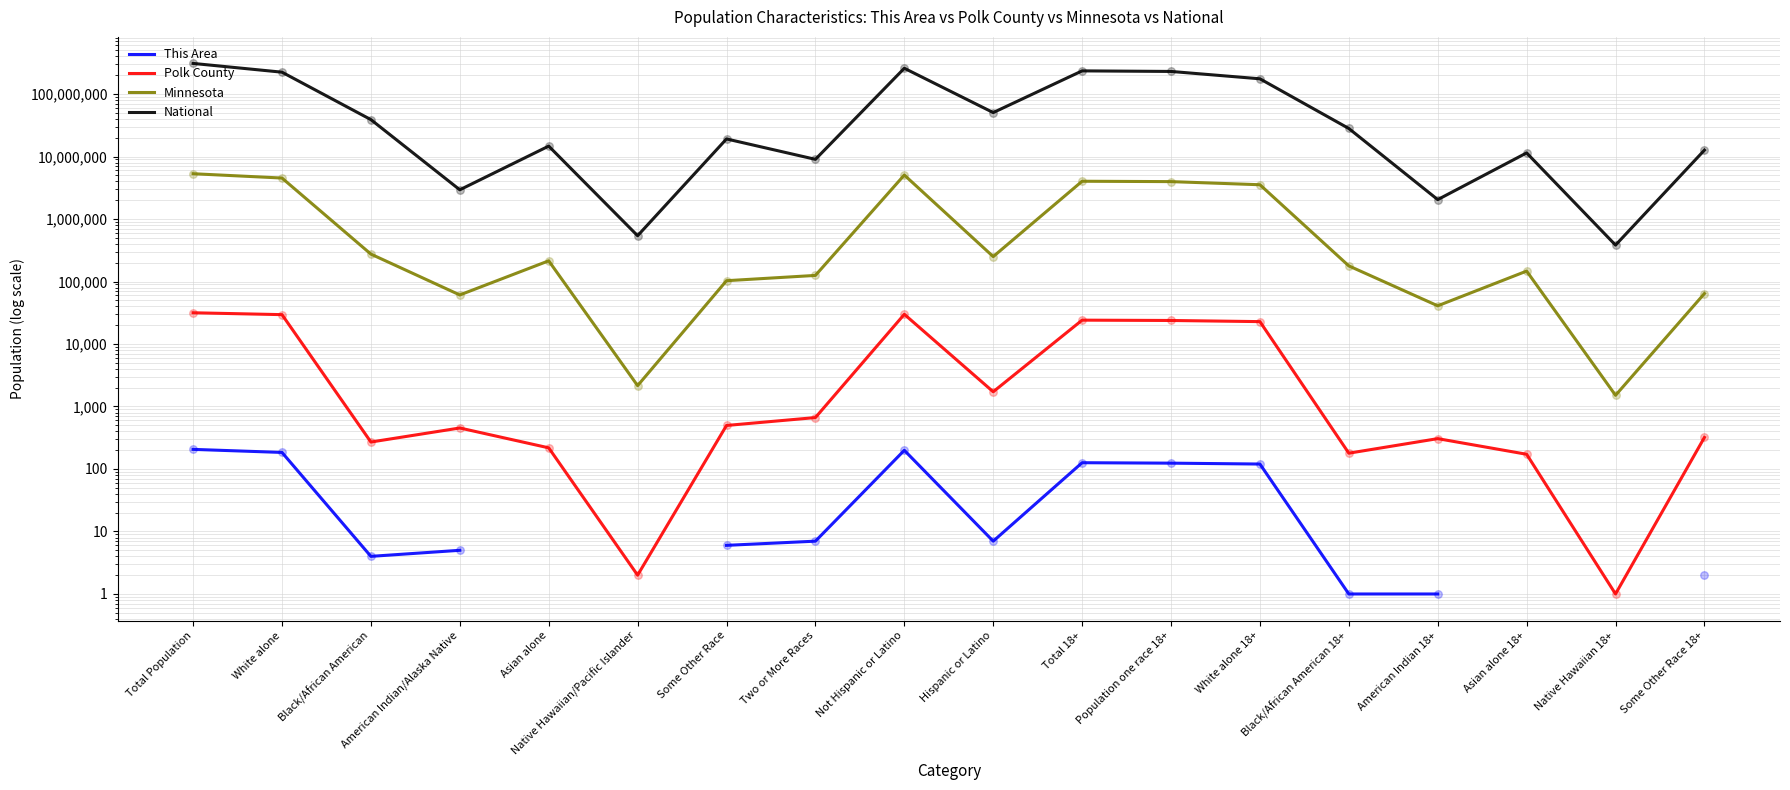

At how many categories does at least one series exceed 223376922?

5